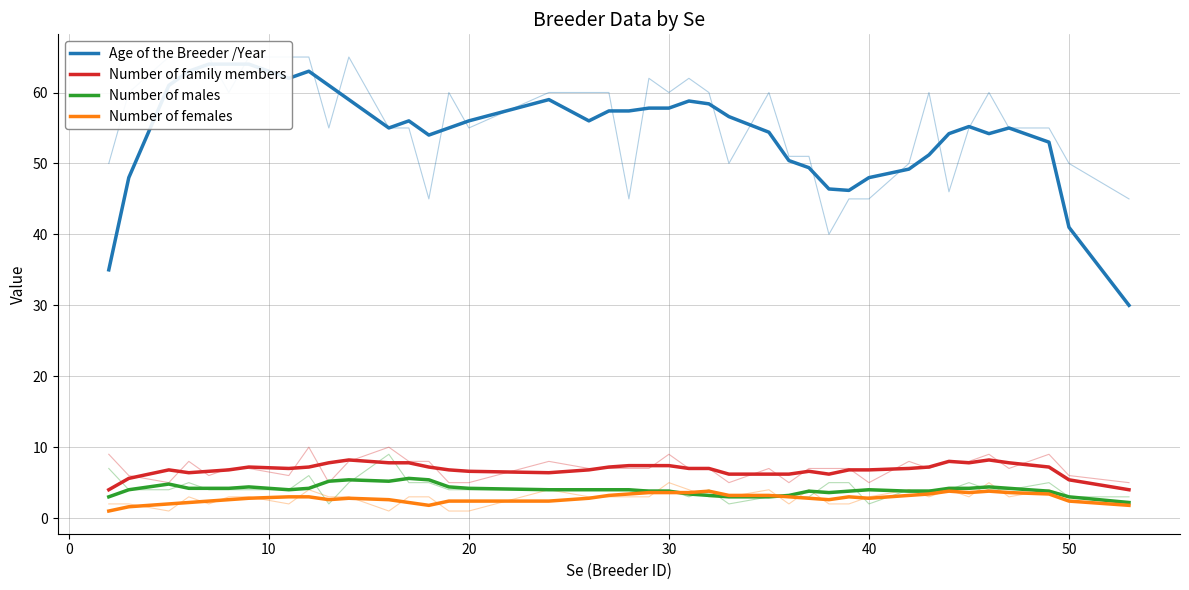

Which series has the largest total across all categories?

Age of the Breeder /Year